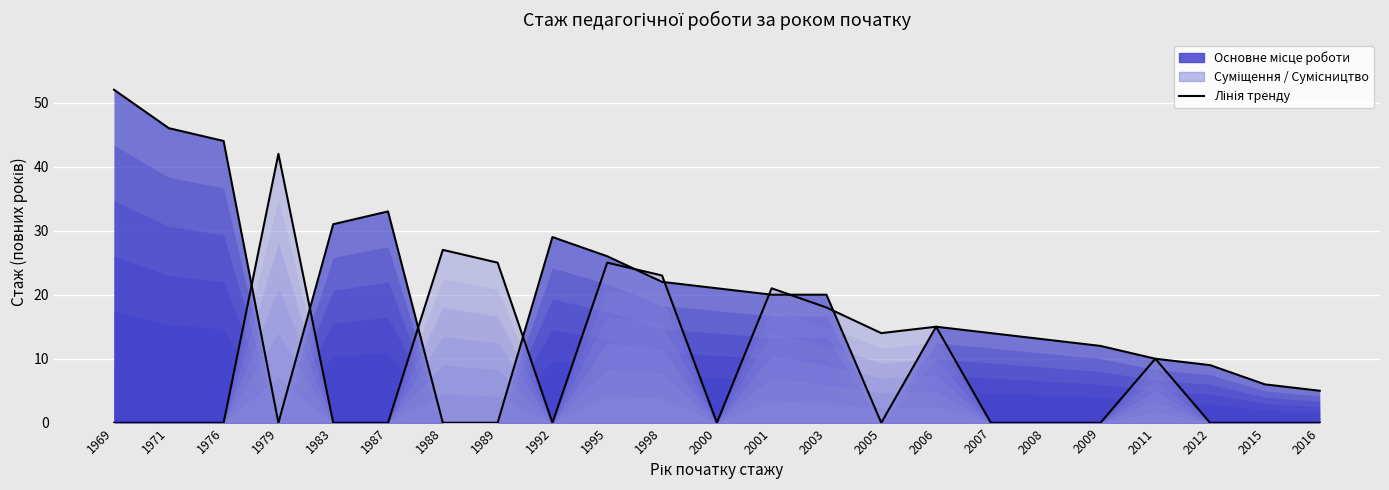

Which category has the highest value across all series?

1969